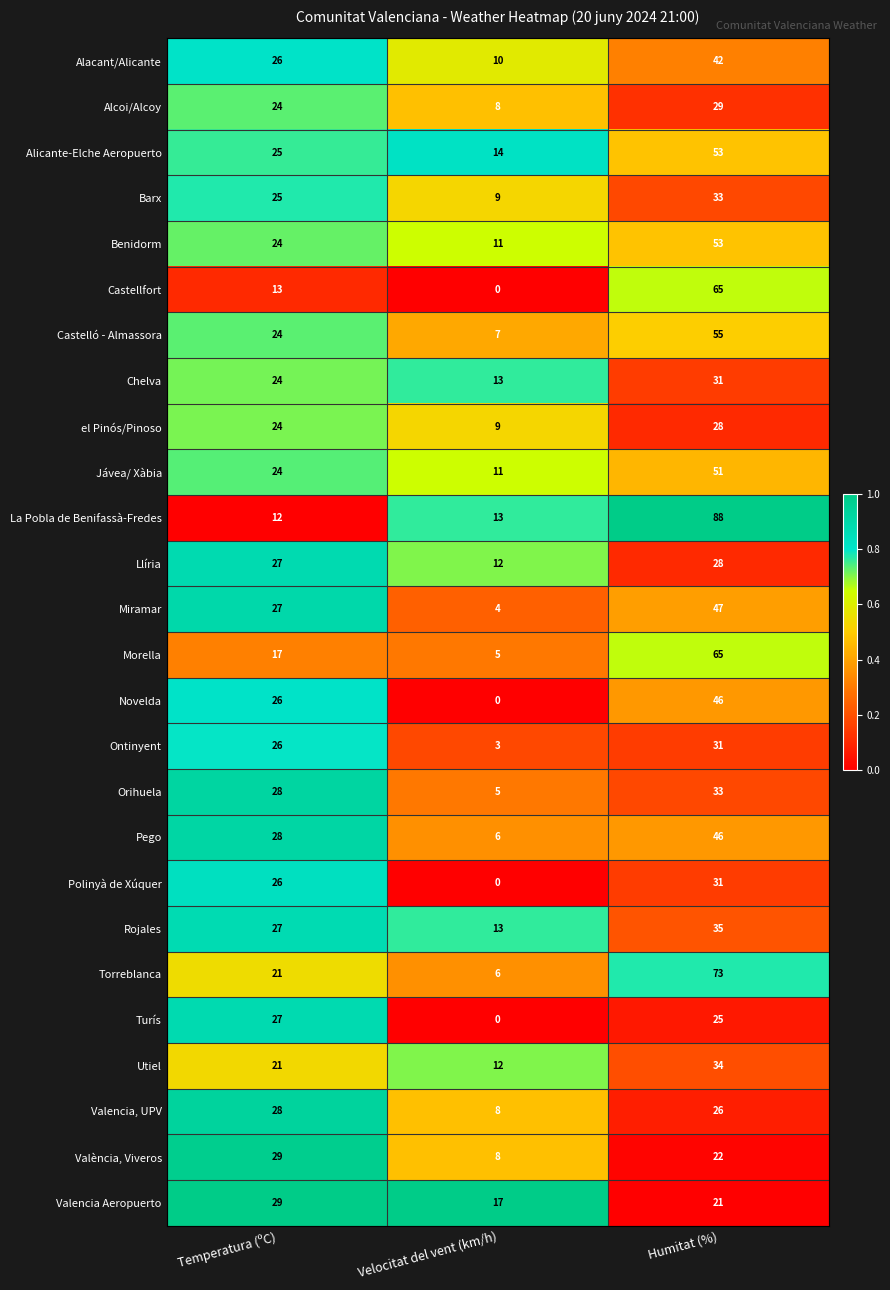

Which series has the largest total across all categories?

La Pobla de Benifassà-Fredes